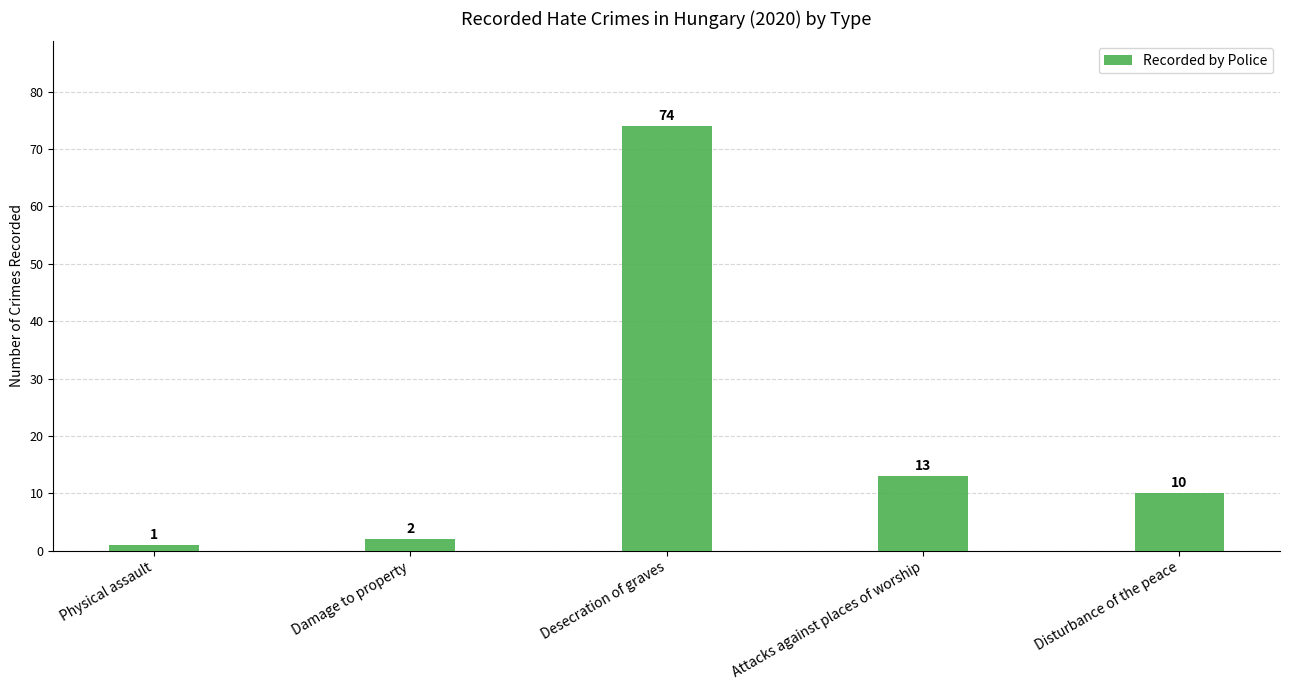

What is the change in value from Damage to property to Desecration of graves?

+72